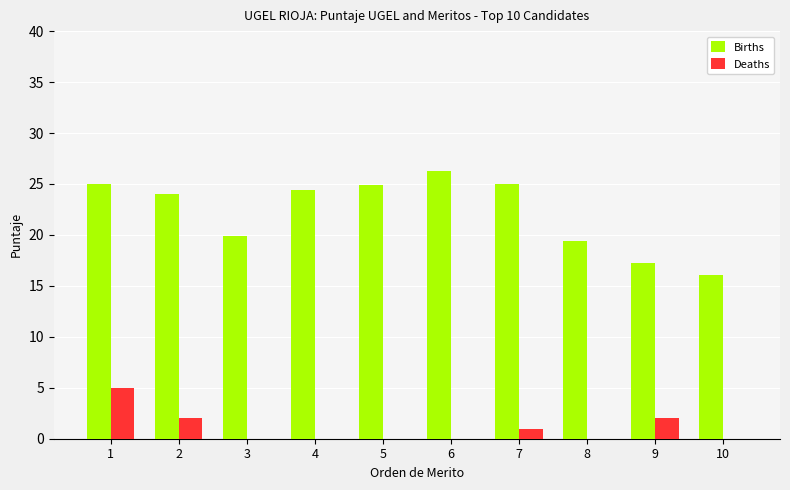

The value of Deaths at 1 is 8.3. True or false?

False